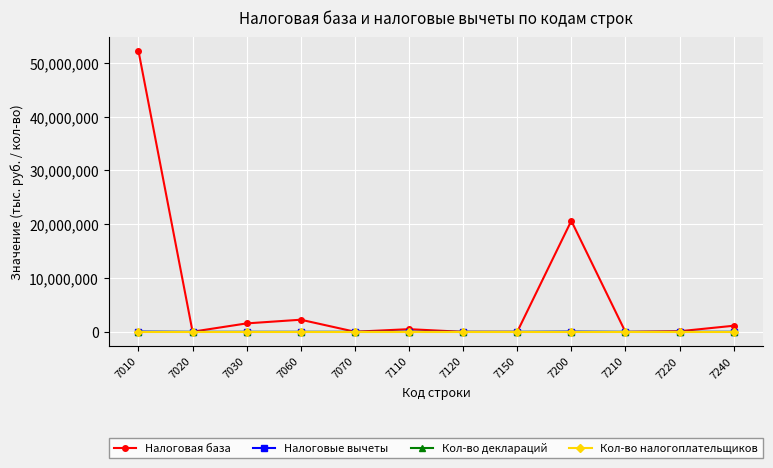

At which category does Налоговая база reach its first local valley?

7020